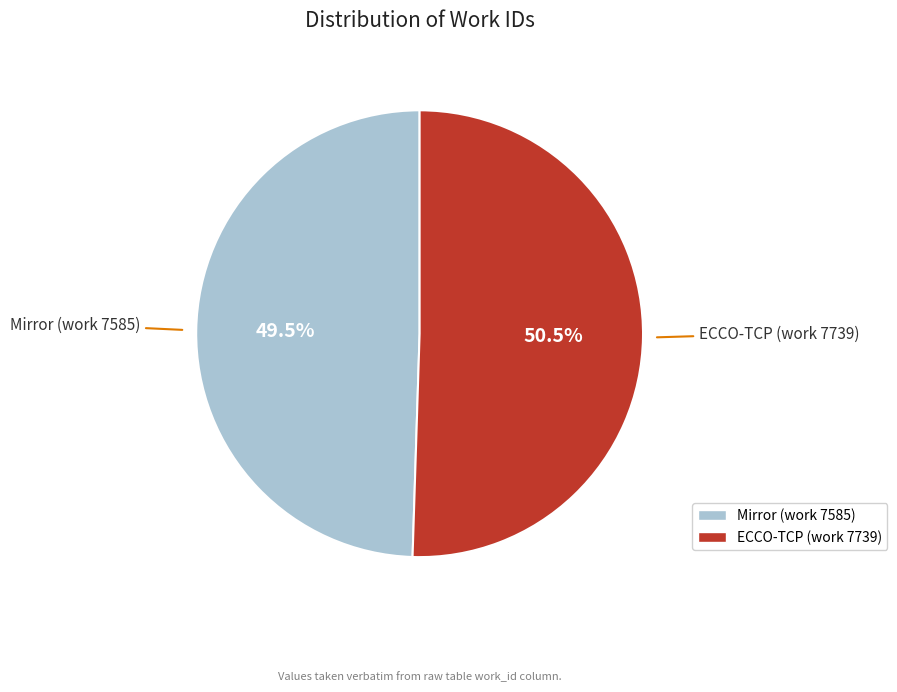

What percentage is NOT represented by ECCO-TCP (work 7739)?

49.5%